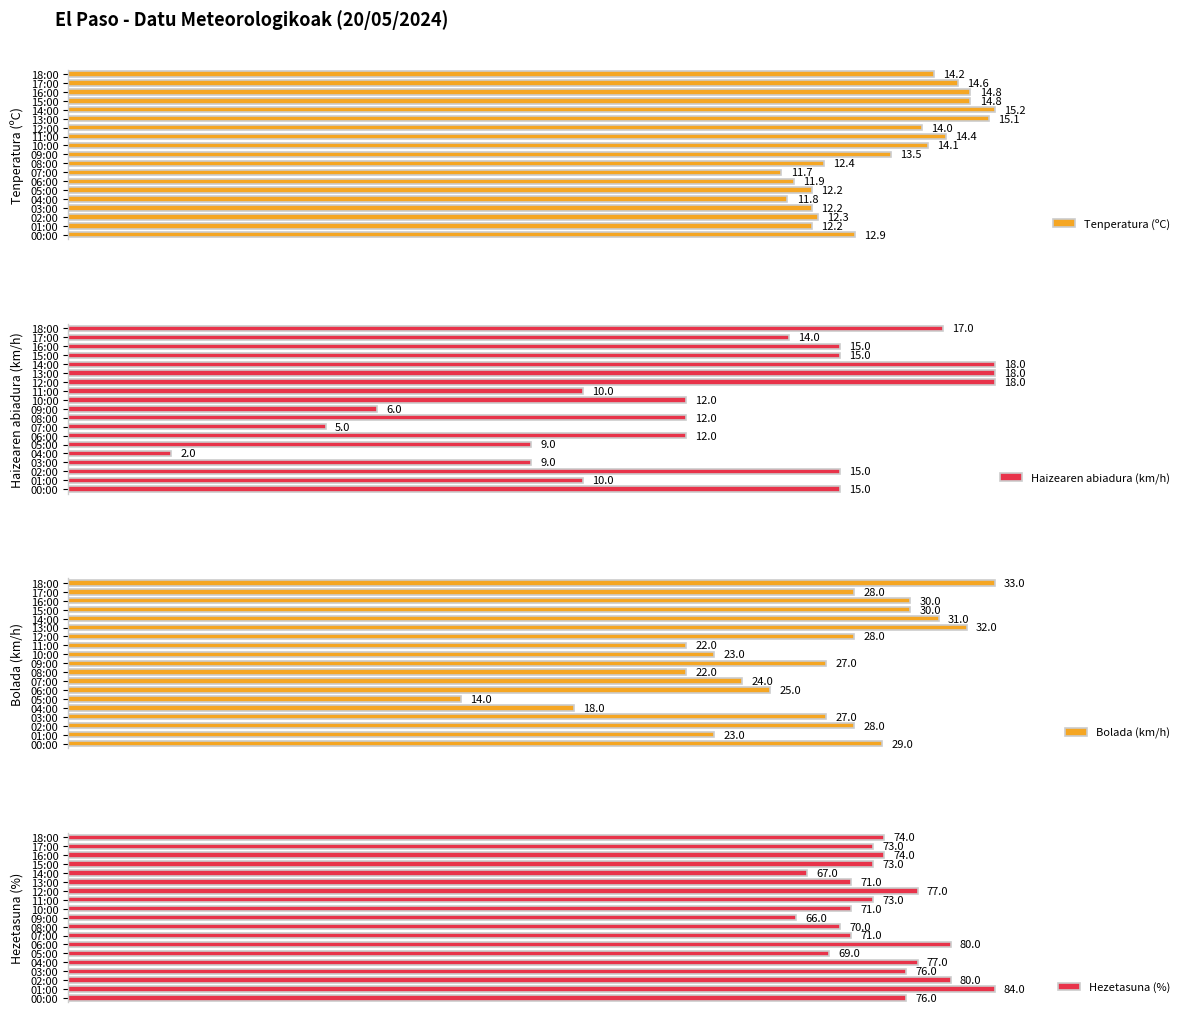

True or false: Haizearen abiadura (km/h) has a value of 142.7 at 12:00.

False